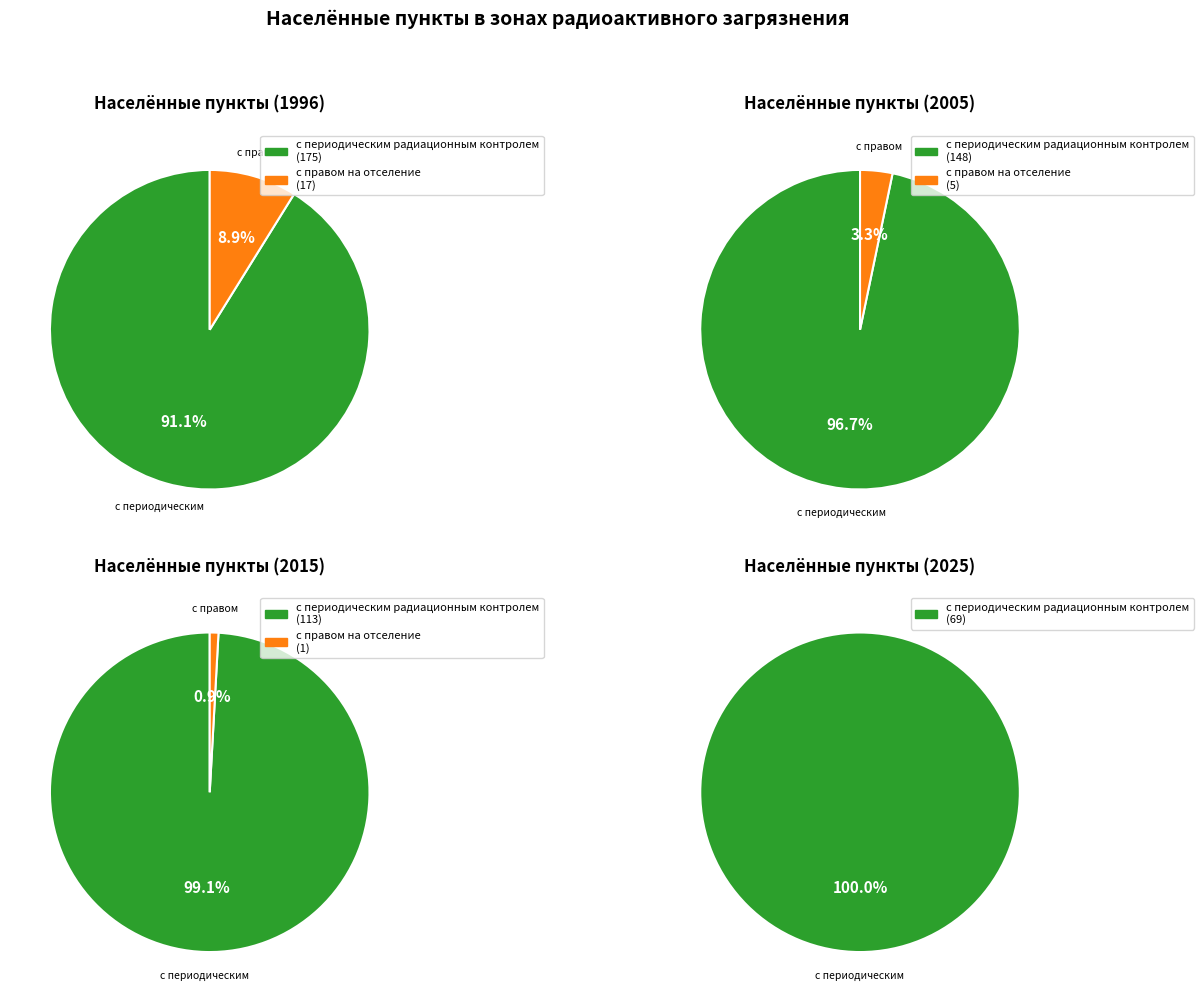

At 13, list the series in order from largest to smallest.

с периодическим радиационным контролем, с правом на отселение